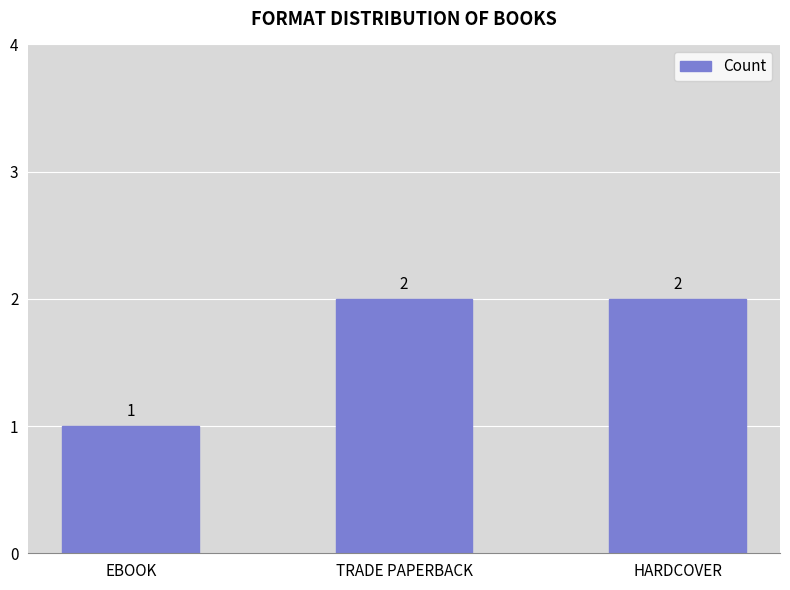

Reading left to right, transcribe all the data shown in this chart.

1	2	2